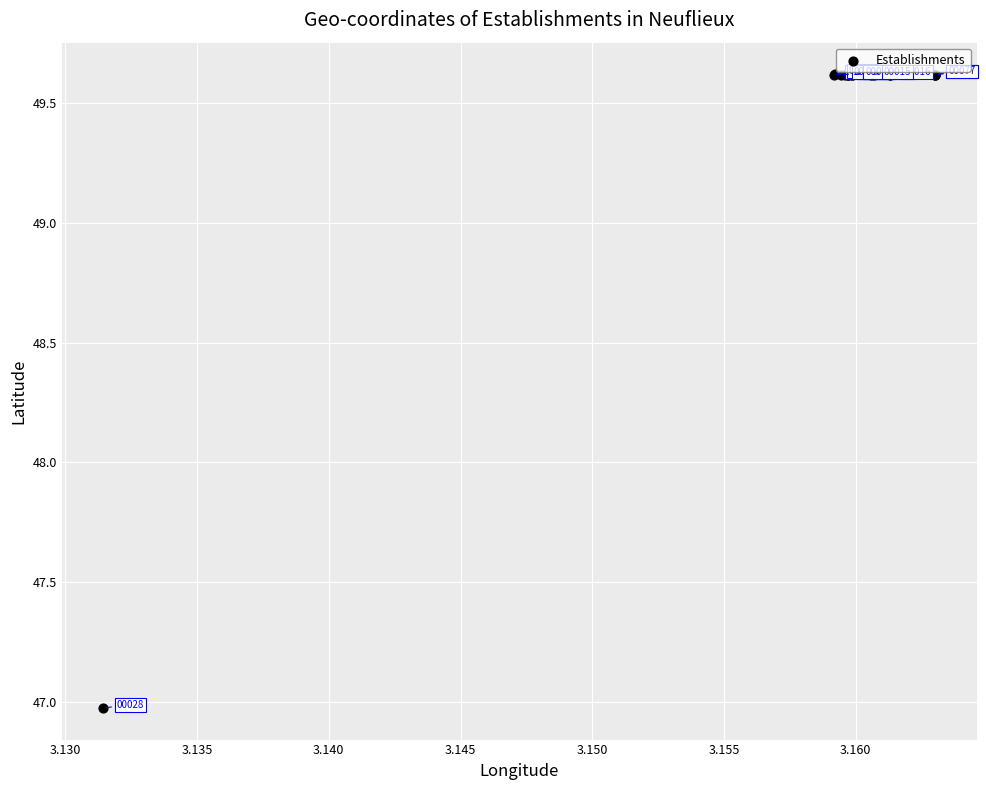

What Y value in the scatter plot is closest to 48?

47.0